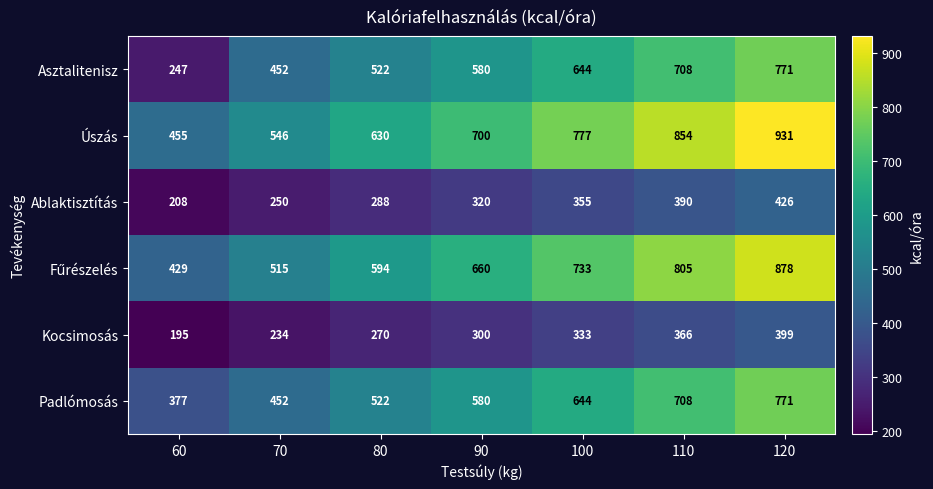

How many series are shown in this chart?

6